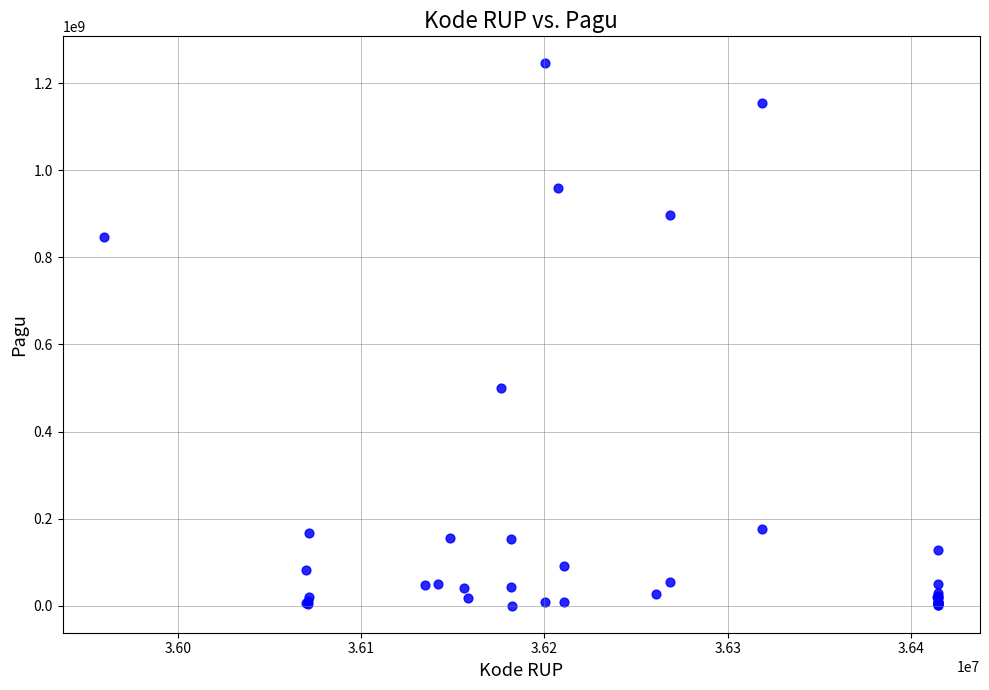

What Y value in the scatter plot is closest to 622840000?

499932000